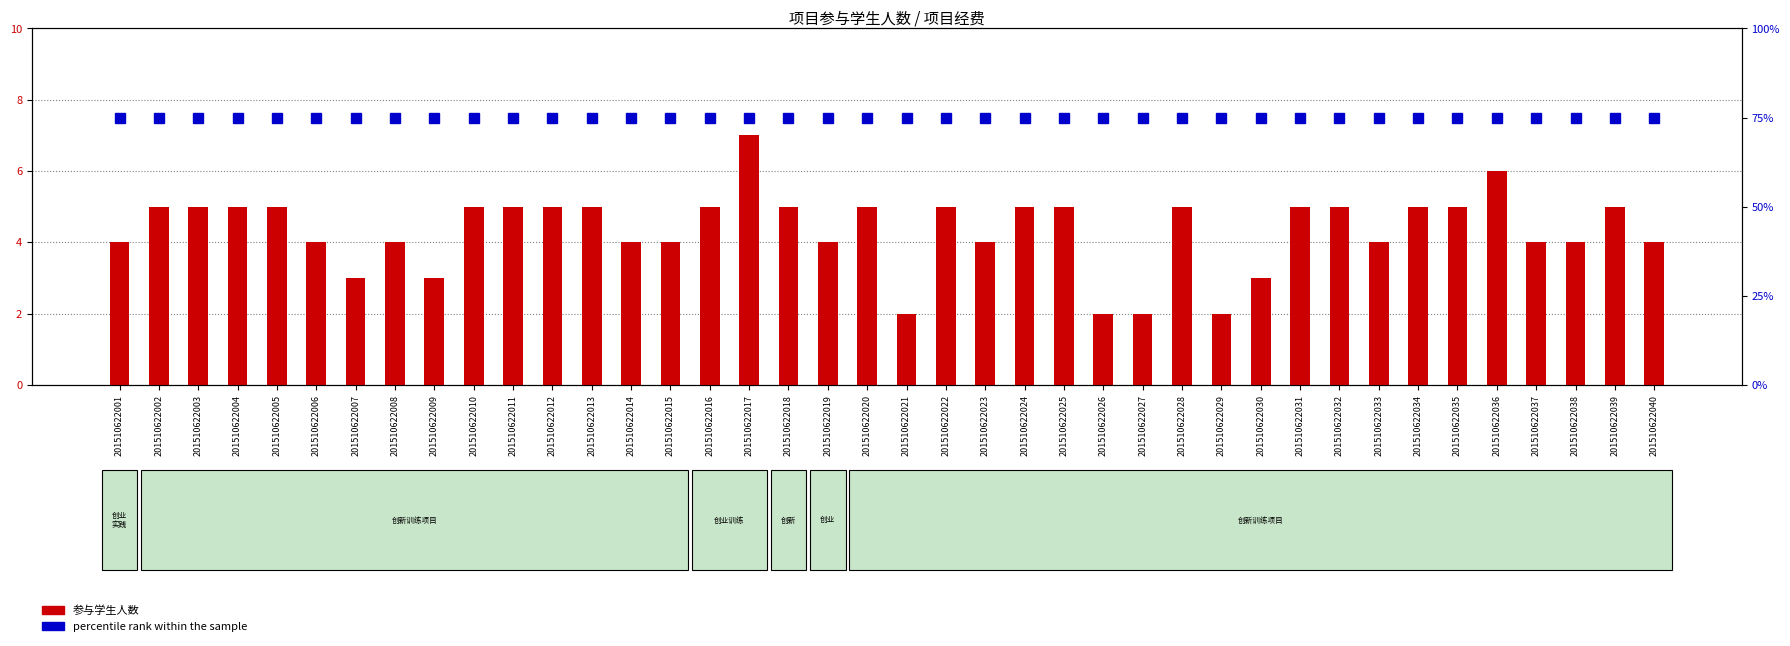

At which category is the sum across all series the highest?

201510622017